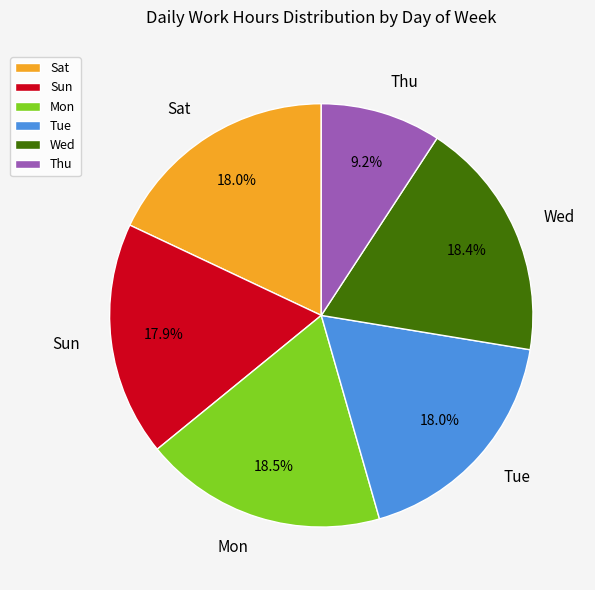

To the nearest percent, what is the combined percentage of Sun and Thu?

27%